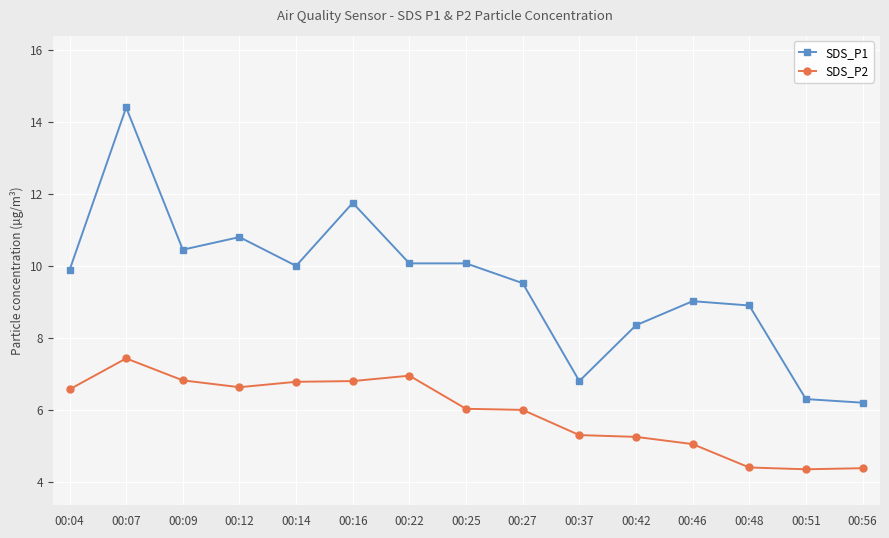

Which category has the highest value in the SDS_P2 series?

00:07